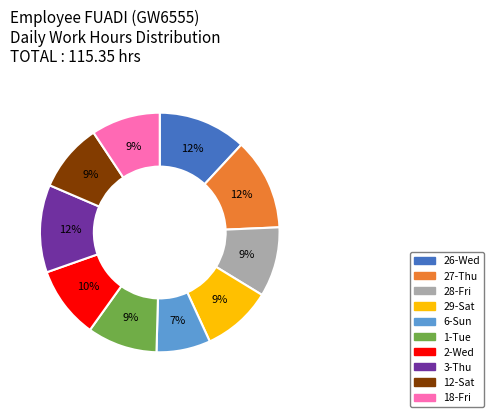

Which category has the smallest portion of the pie?

6-Sun